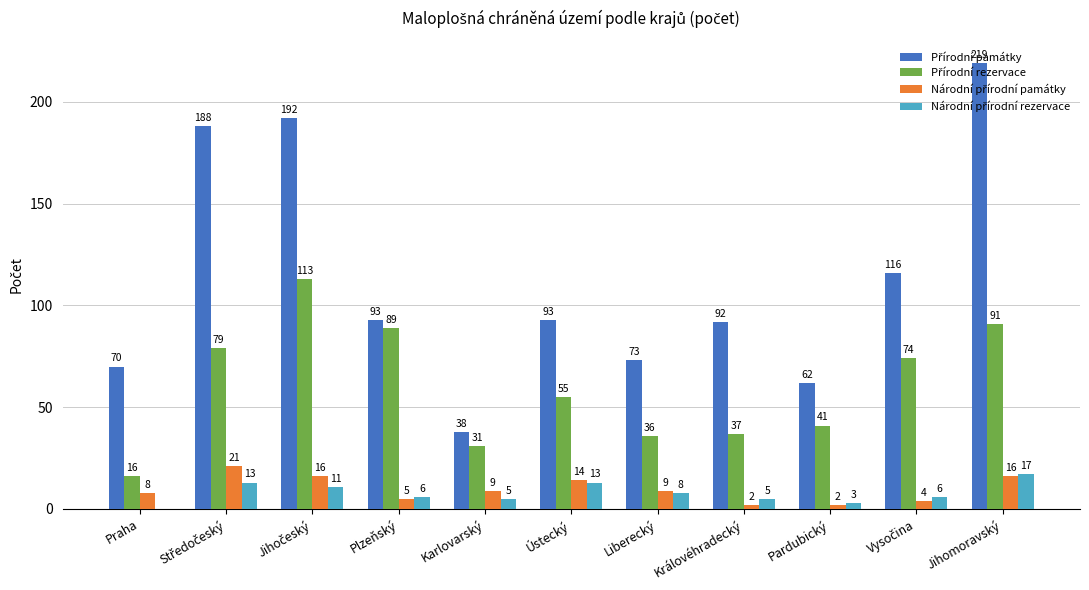

Which category has the highest value across all series?

Jihomoravský